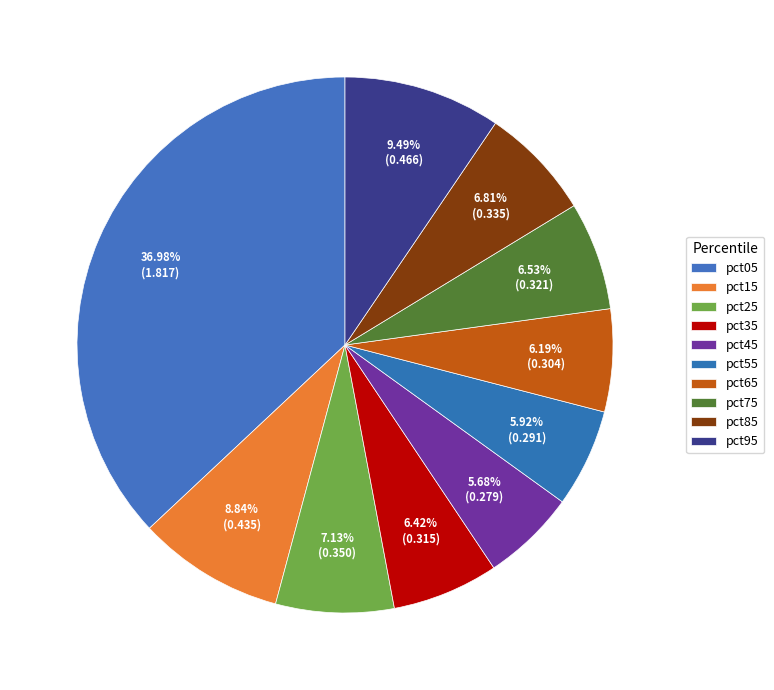

How many slices are in this pie chart?

10